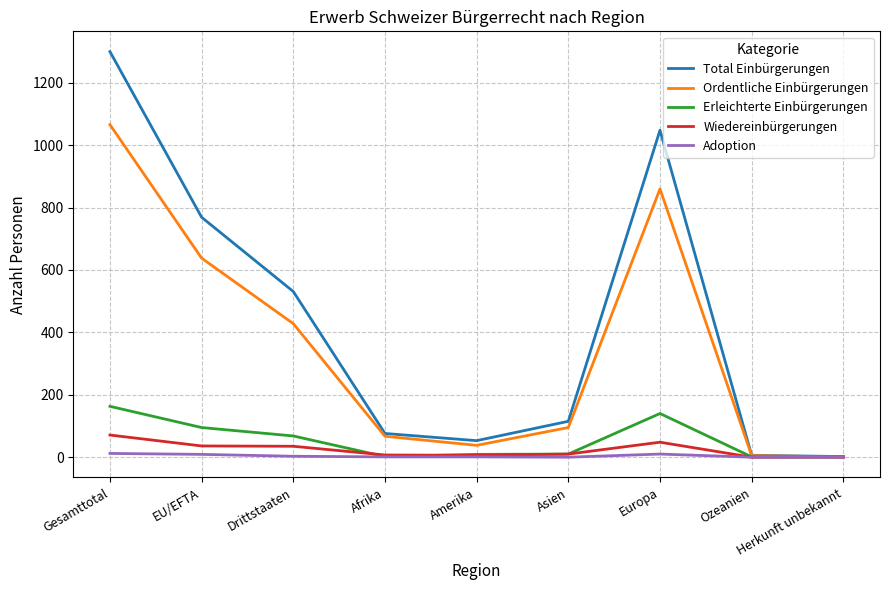

How many distinct data groups are displayed?

5